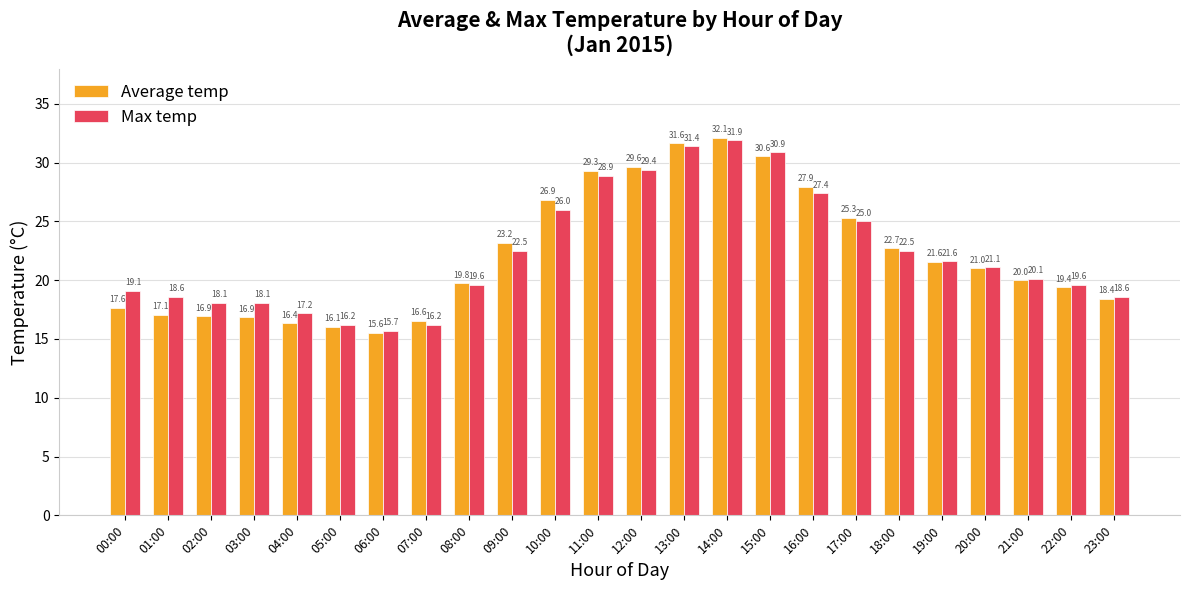

Rank the series by their average value, from lowest to highest.

Average temp, Max temp